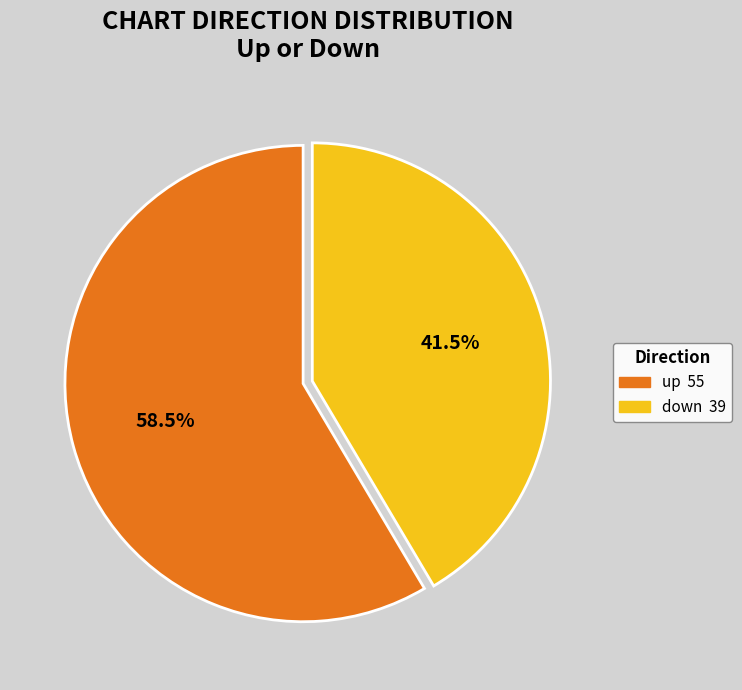

How many segments does this pie chart have?

2